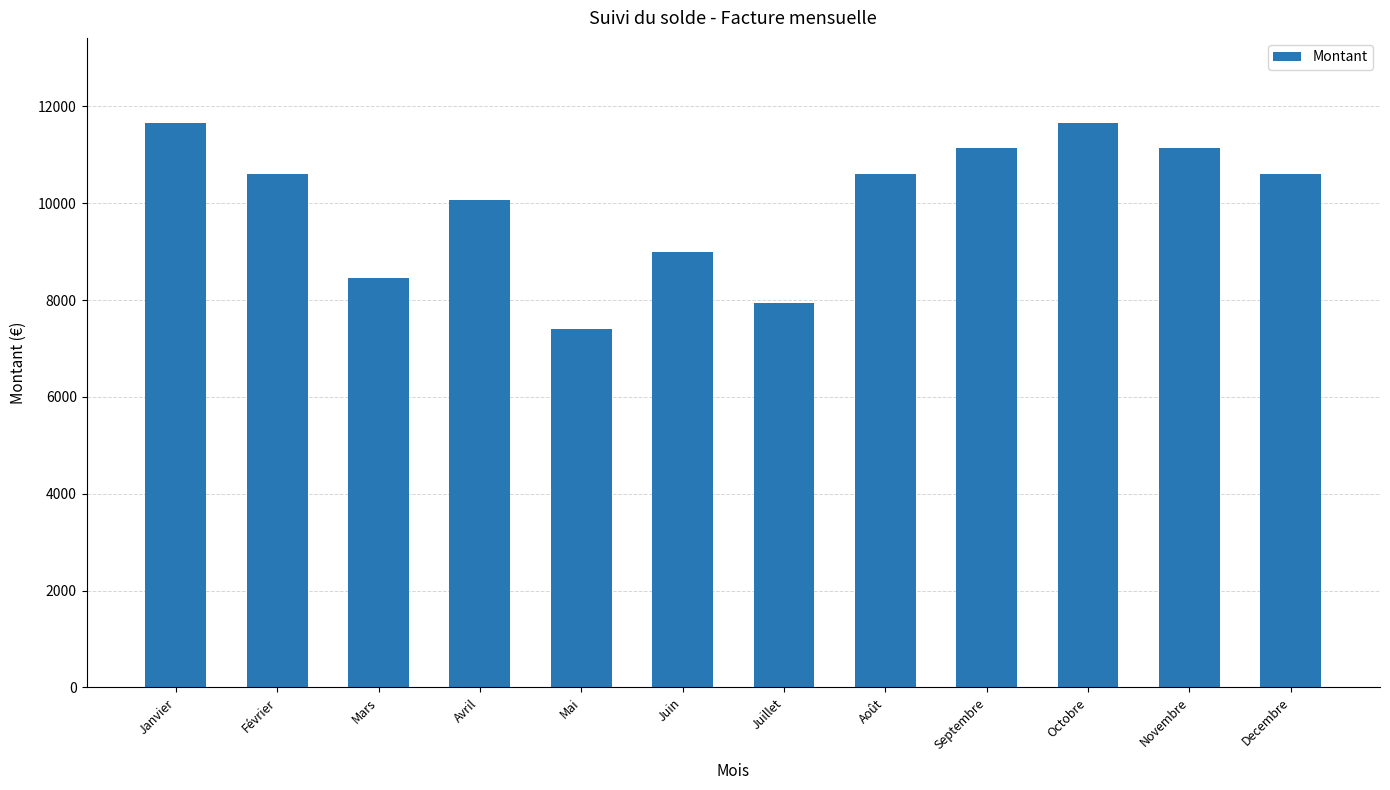

What is the value of the 8th bar from the left?

10597.0